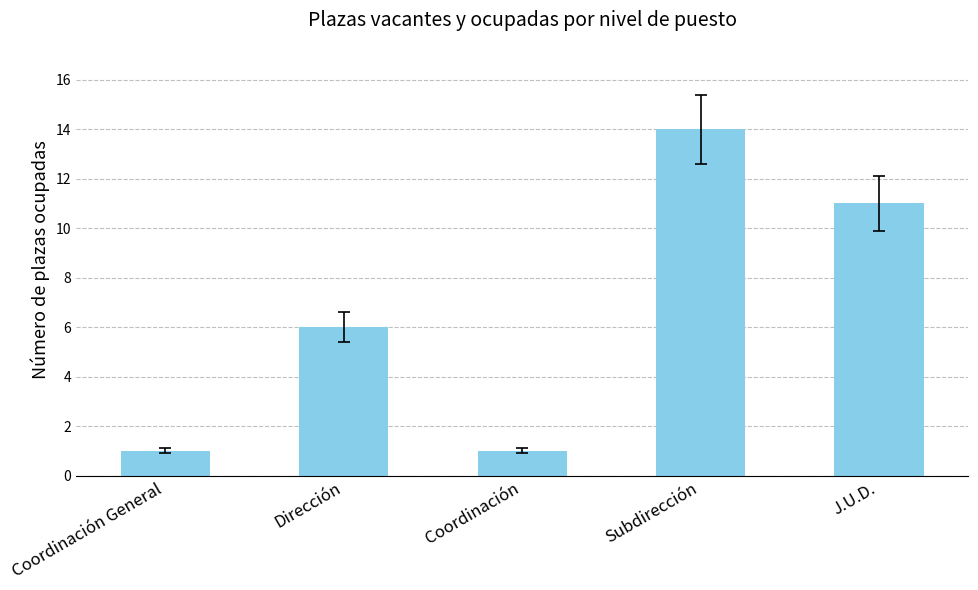

Does the chart contain stacked bars?

No